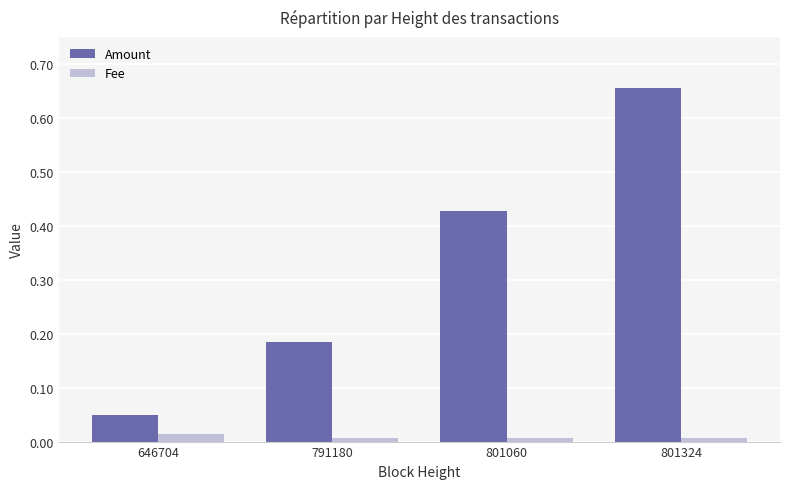

At which category is the sum across all series the highest?

801324